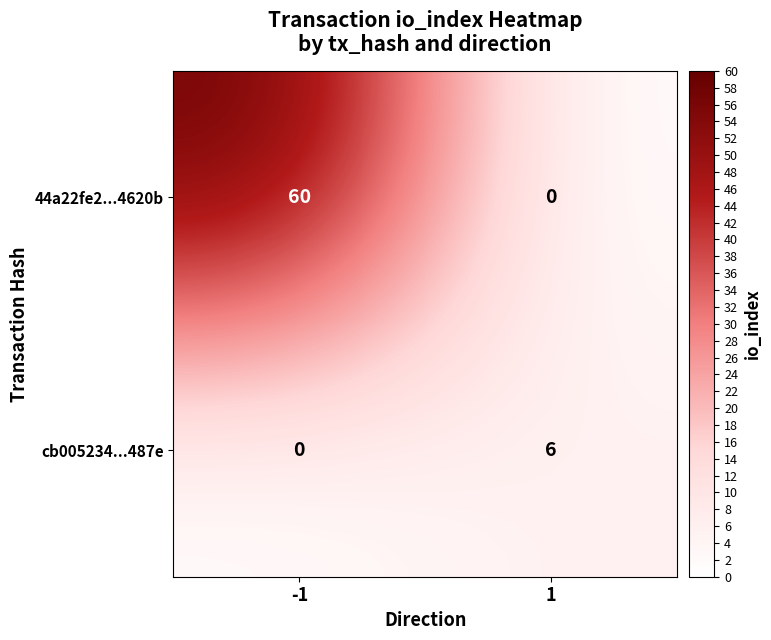

True or false: 44a22fe2...4620b has a value of 60 at -1.

True